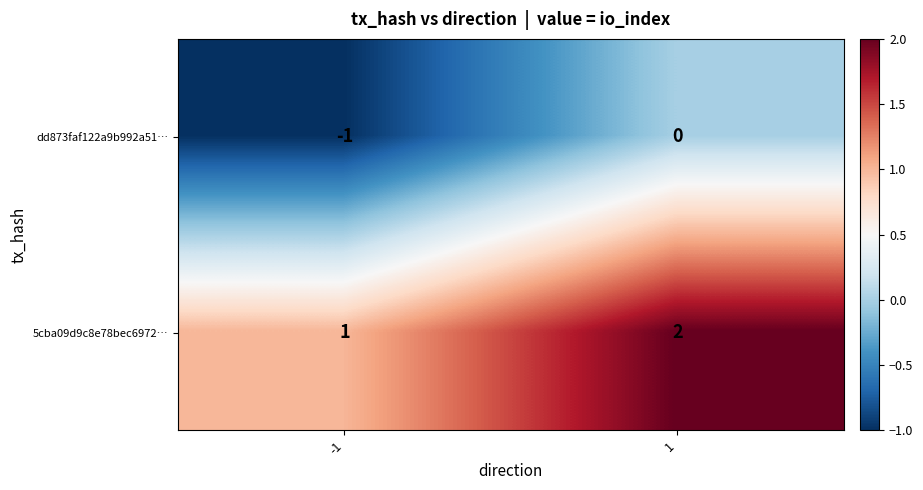

Which series has the largest total across all categories?

5cba09d9c8e78bec6972…